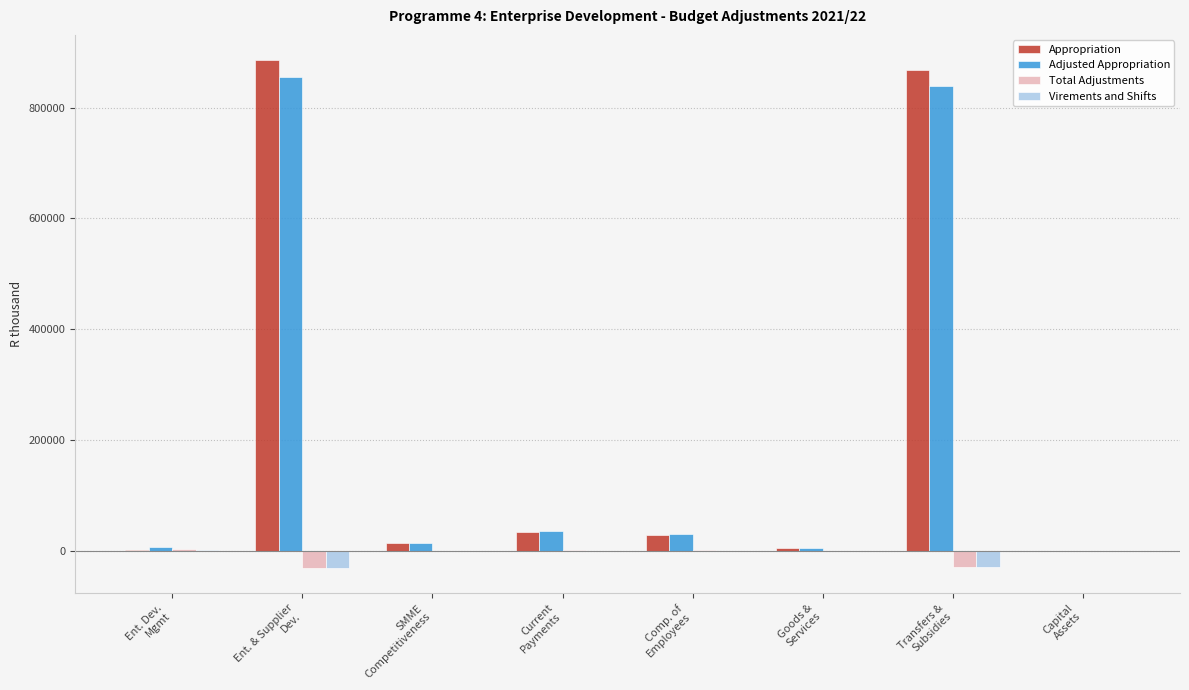

Count the number of data series in this chart.

4